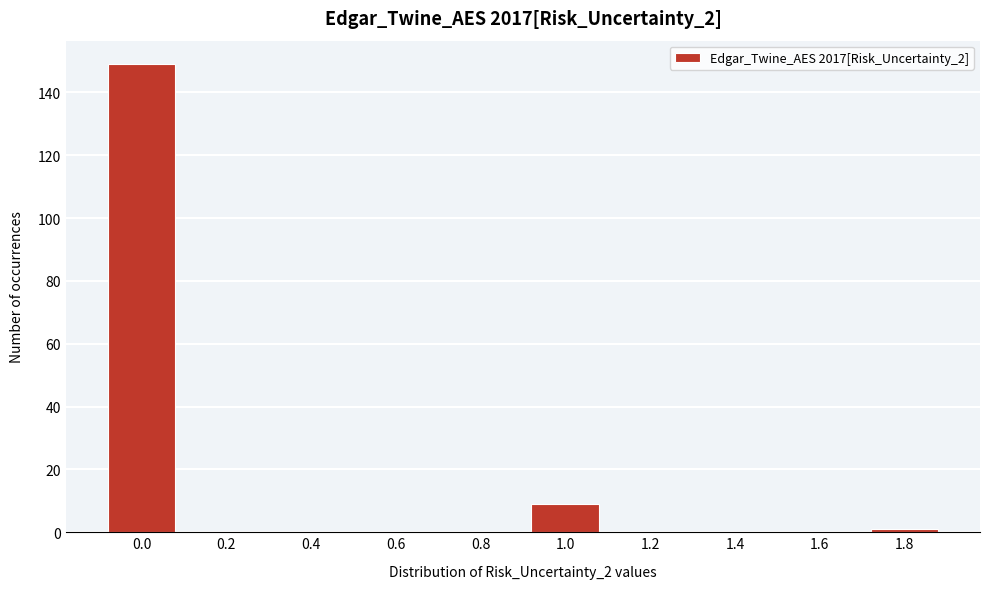

Reading right to left, what are all the values shown in this chart?

1.8=1	1.6=0	1.4=0	1.2=0	1.0=9	0.8=0	0.6=0	0.4=0	0.2=0	0.0=149